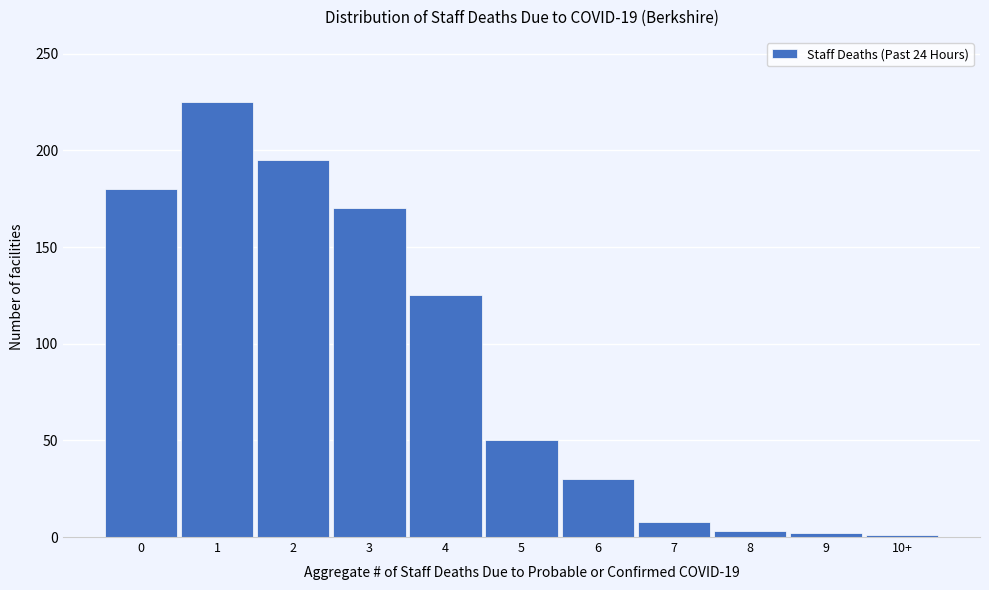

What is the ratio of the value at 2 to the value at 1?

0.9